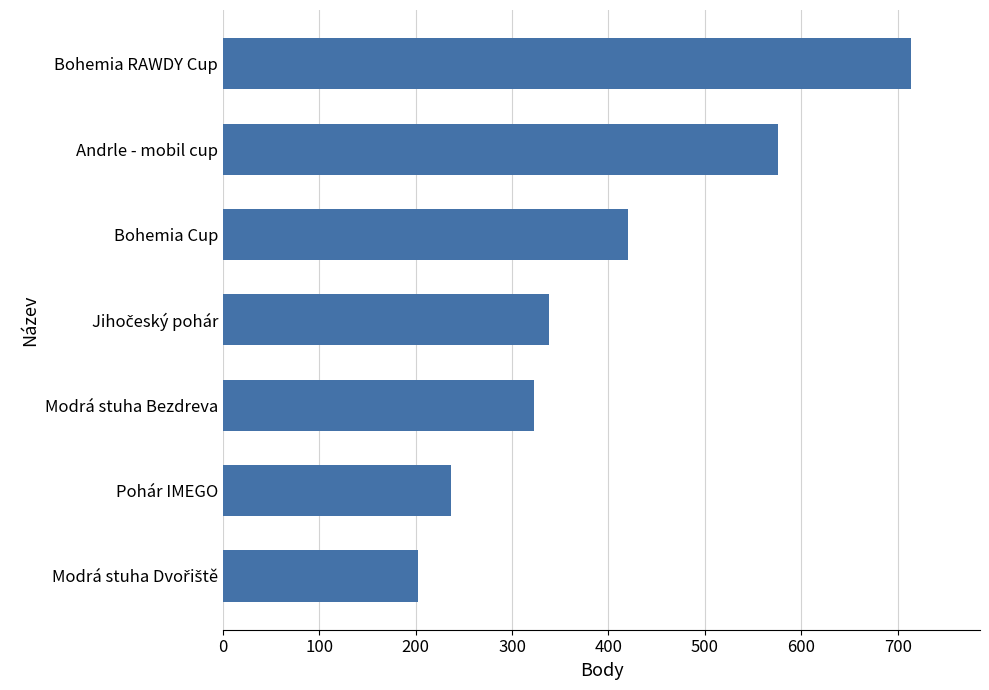

Between Modrá stuha Bezdreva and Bohemia RAWDY Cup, which is larger?

Bohemia RAWDY Cup